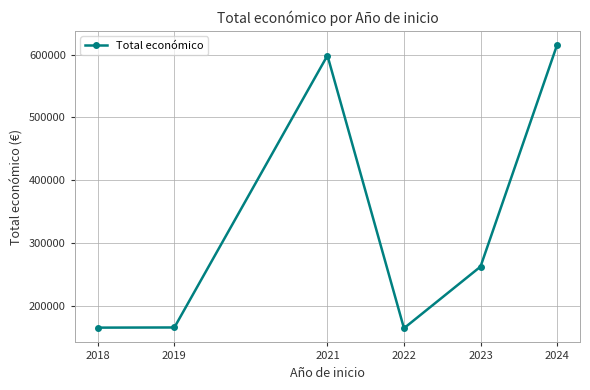

Is it true that the value at 2019 is 287686.5?

False